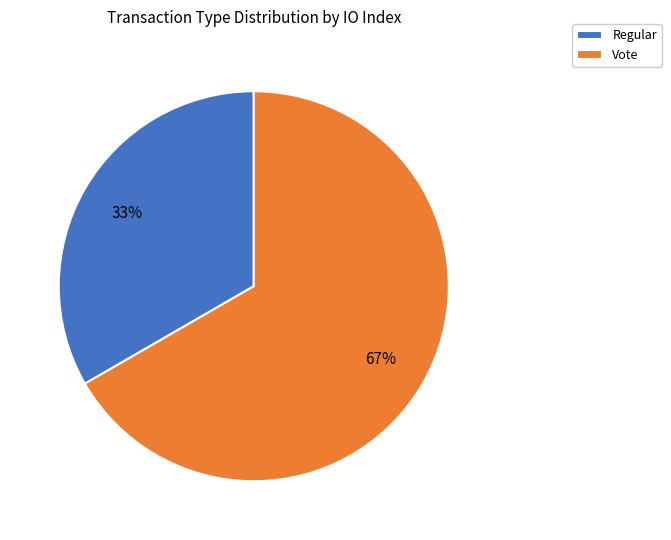

To the nearest percent, what is the average slice percentage?

50%